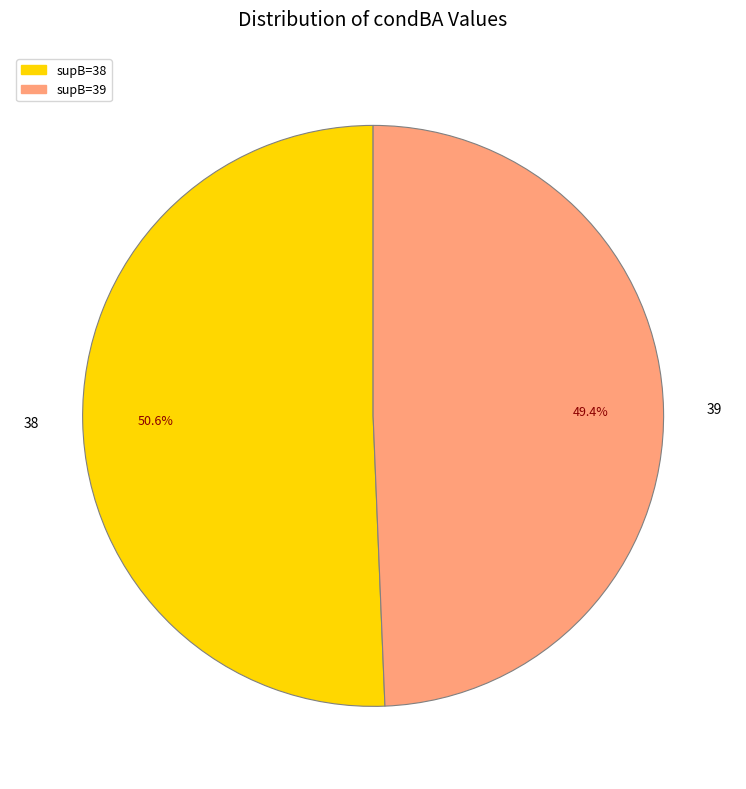

What is the total percentage of 39 and 38?

100.0%